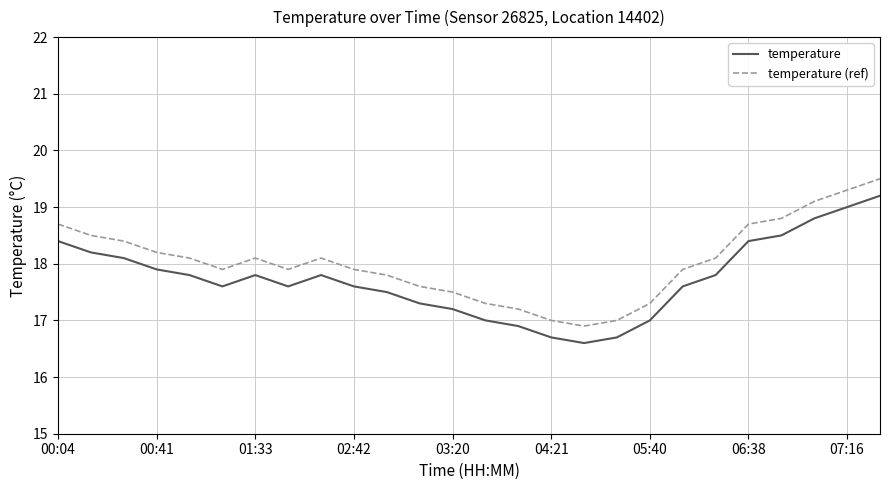

Is this an area chart (filled region under the line)?

No